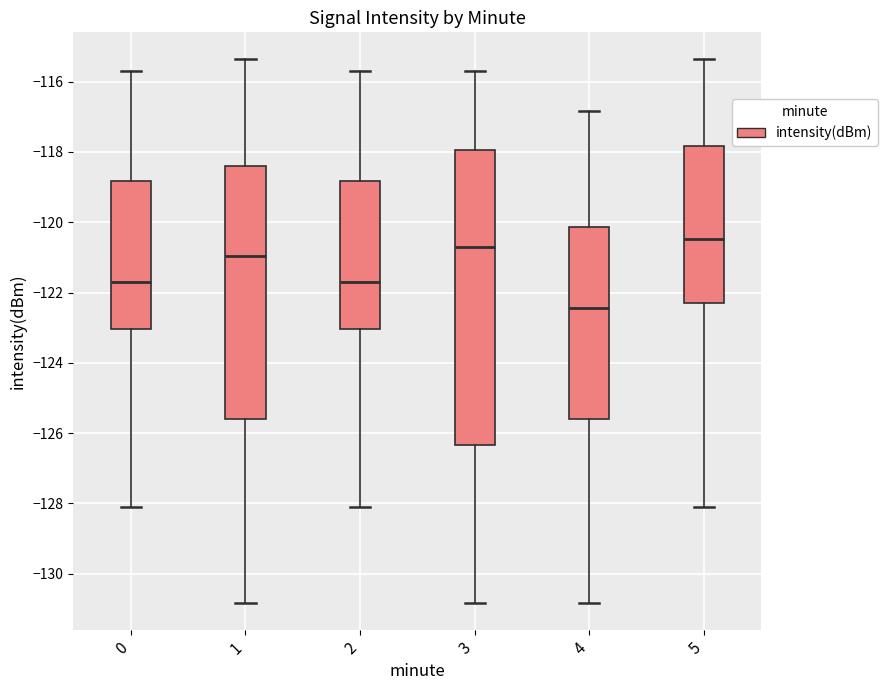

Where does the lower whisker of the box at x = 0 end on the y-axis? The values are not printed on the chart, so give them approximately, as read against the axis.

-128.2